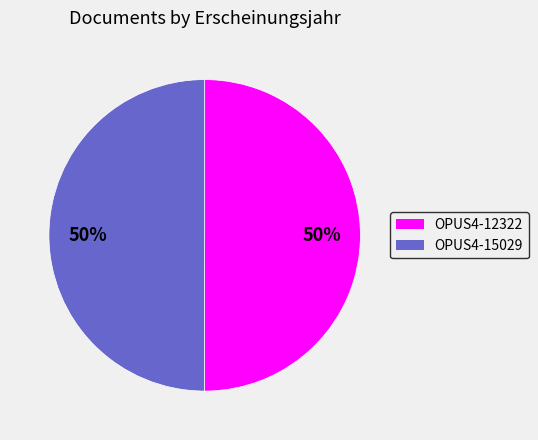

What percentage is the OPUS4-12322 slice, to the nearest percent?

50%